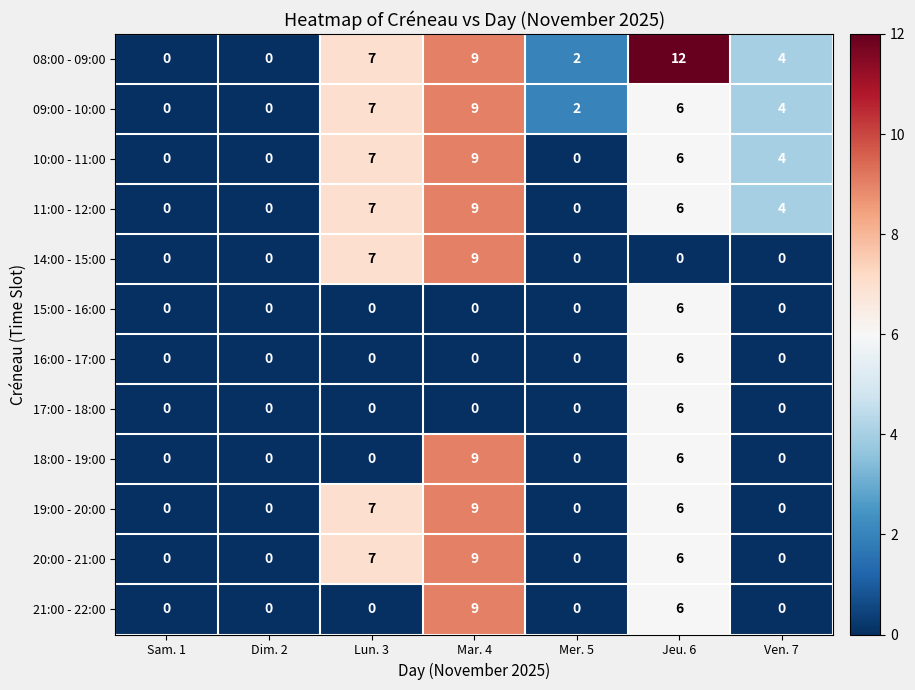

What is the sum of the 18:00 - 19:00 values at Mar. 4 and Ven. 7?

9